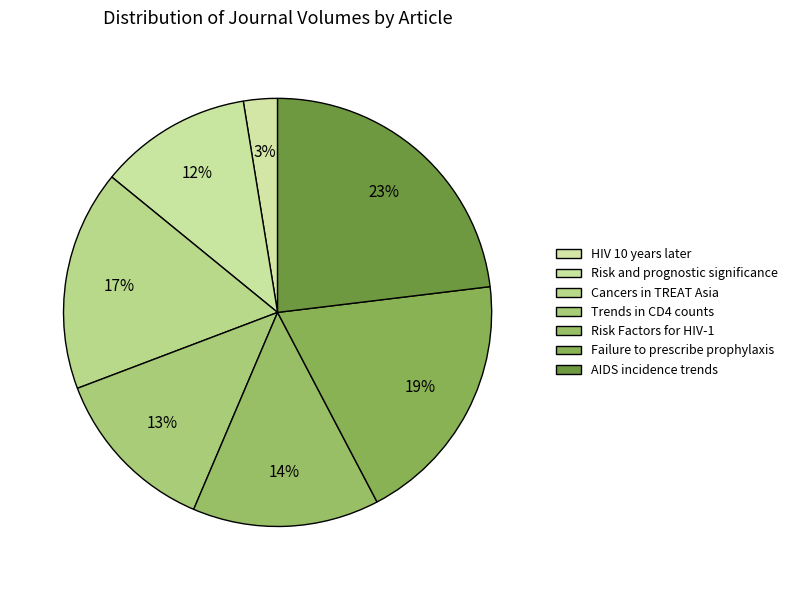

What is the smallest slice in the pie chart?

HIV 10 years later